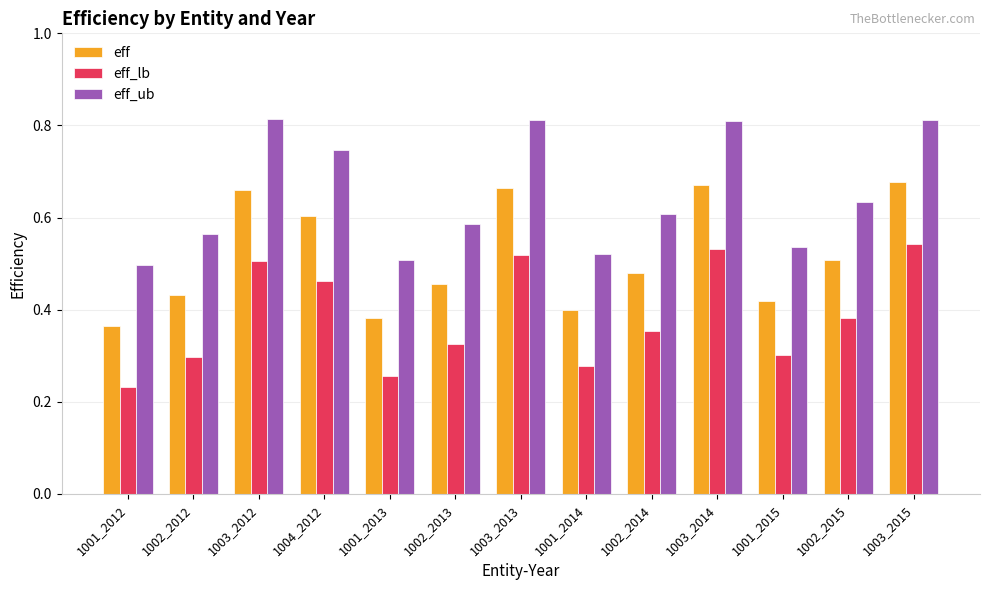

What is the total value across all series at 1001_2014?

1.2